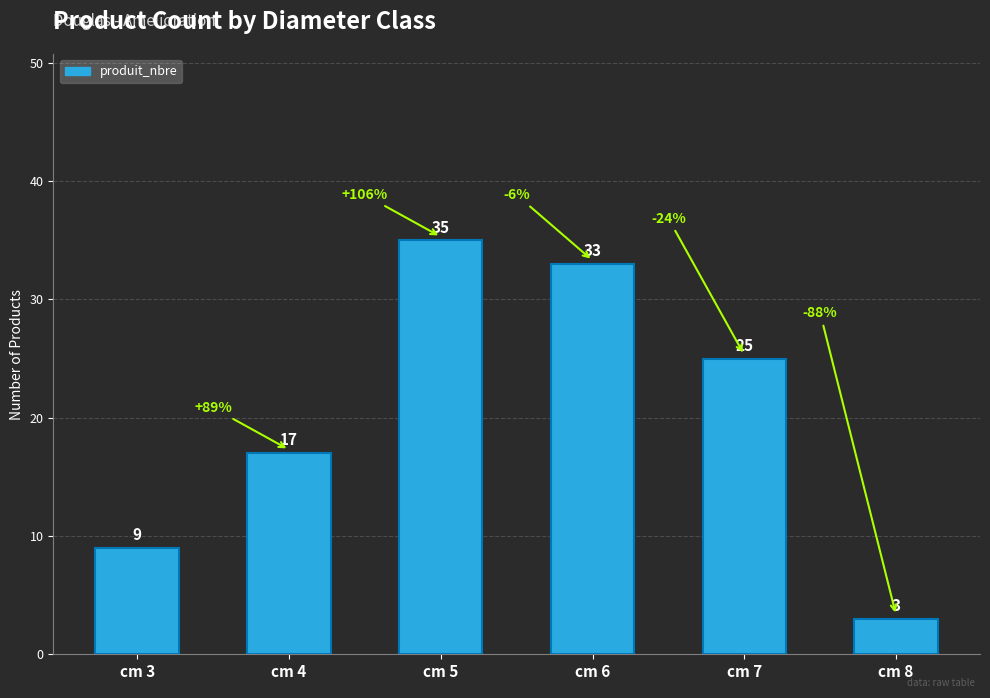

The value at cm 4 is 17. True or false?

True